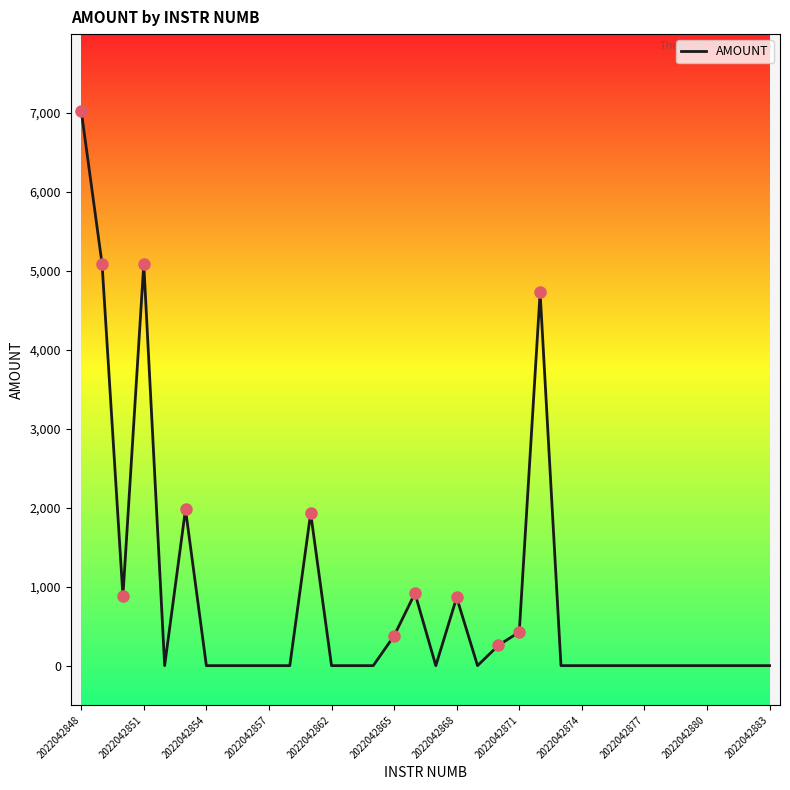

True or false: the data has more than 1 interior local peaks.

True